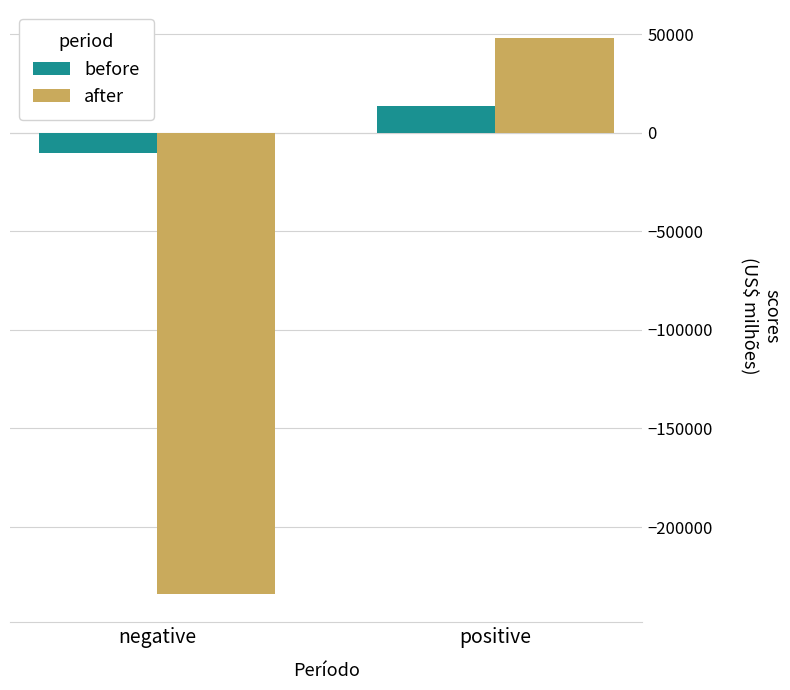

What is the difference between the maximum and minimum values in the after series?

282347.1